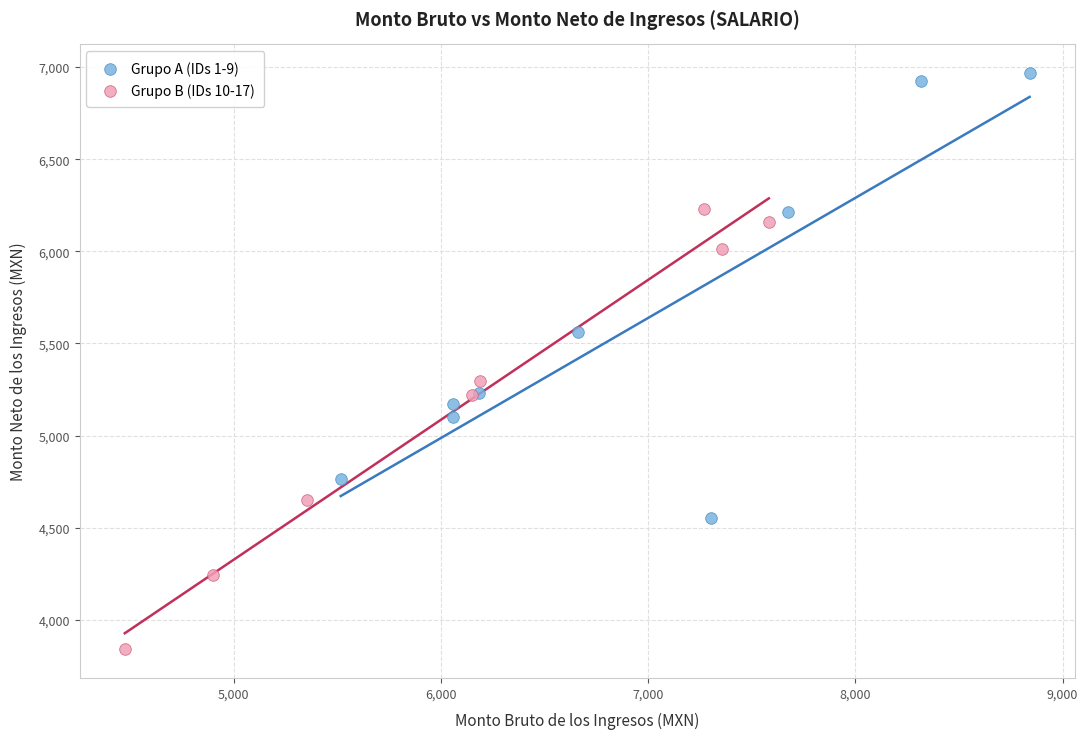

What are all the series names shown in the legend?

Grupo A (IDs 1-9), Grupo B (IDs 10-17)